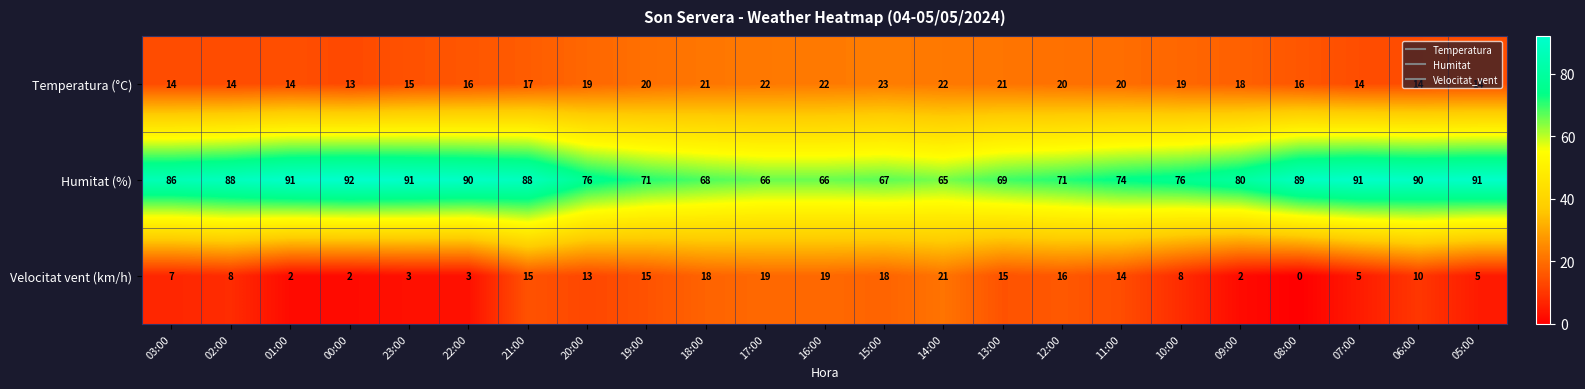

Rank the series at 16:00 from highest to lowest value.

Humitat (%), Temperatura (°C), Velocitat vent (km/h)